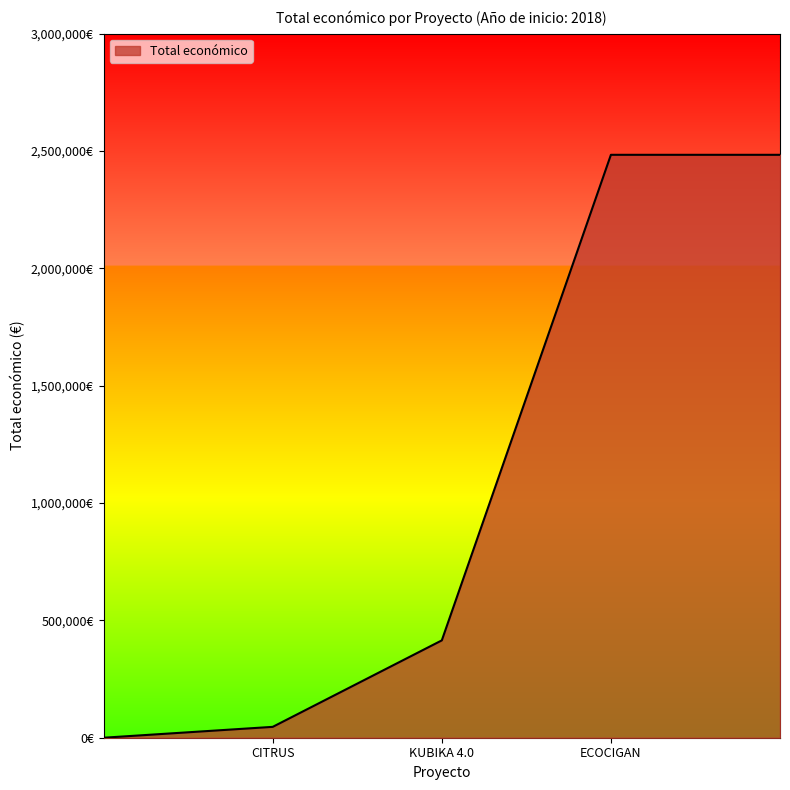

What is the smallest value displayed?

46300